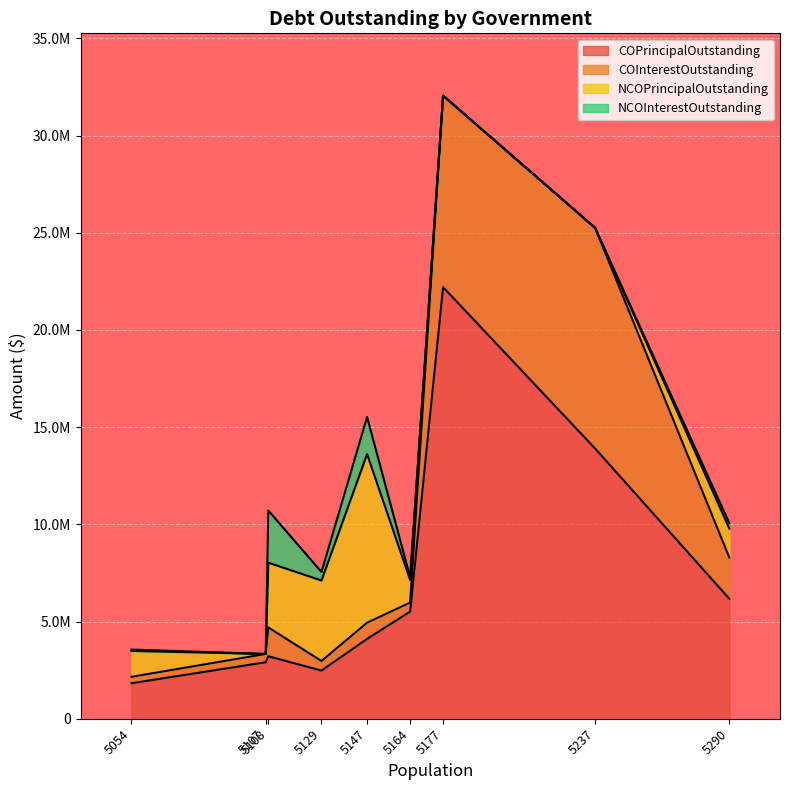

What is the sum of all COPrincipalOutstanding values?

62307000.0